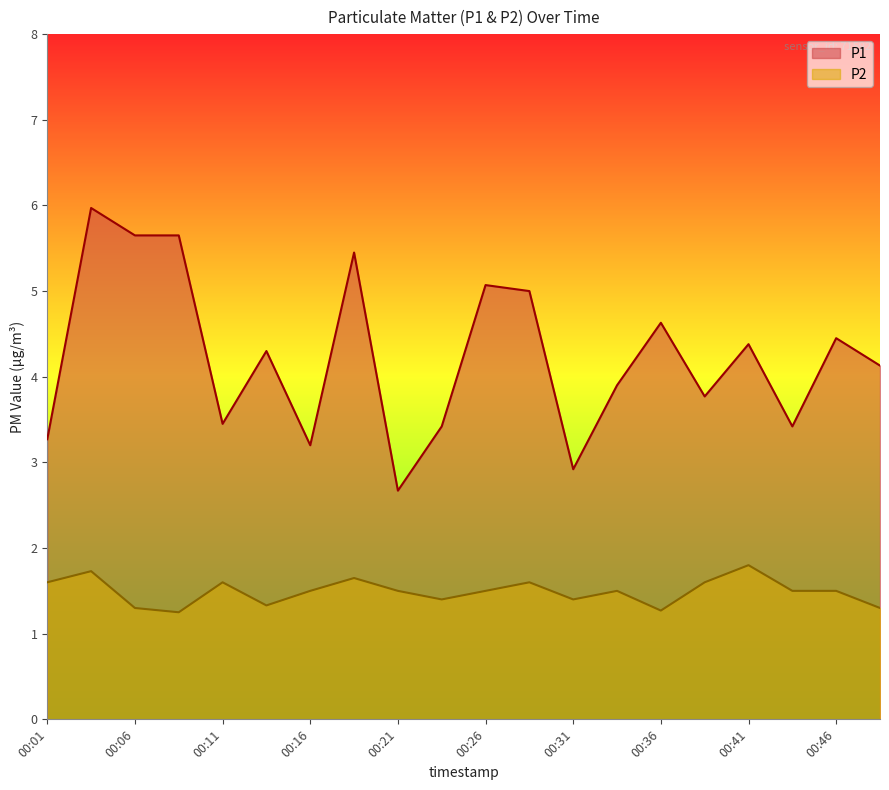

True or false: P1 and P2 intersect in this chart.

False